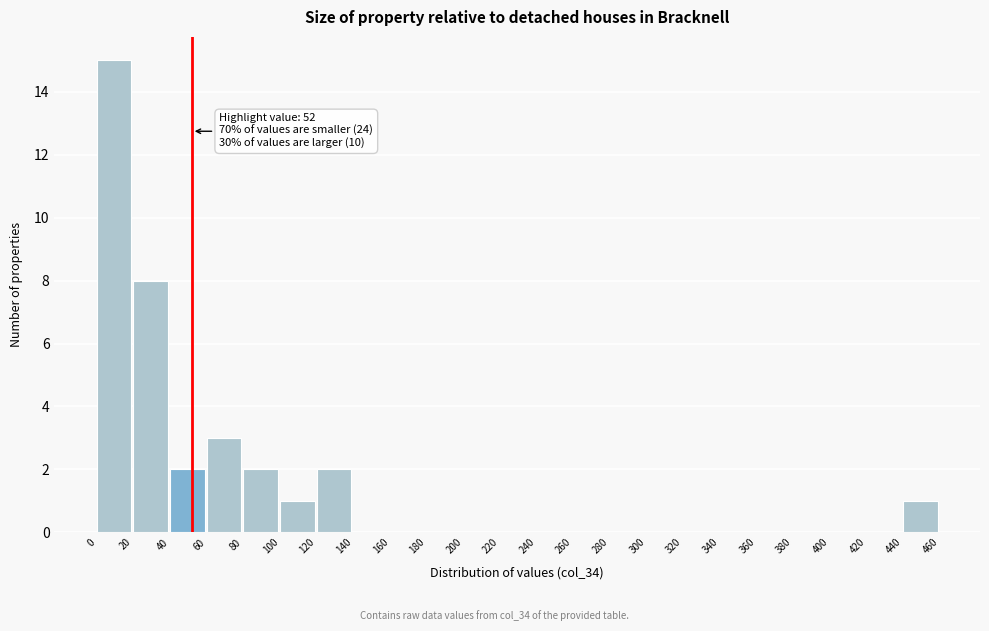

Which range on the x-axis has the tallest bar?

0 to 20